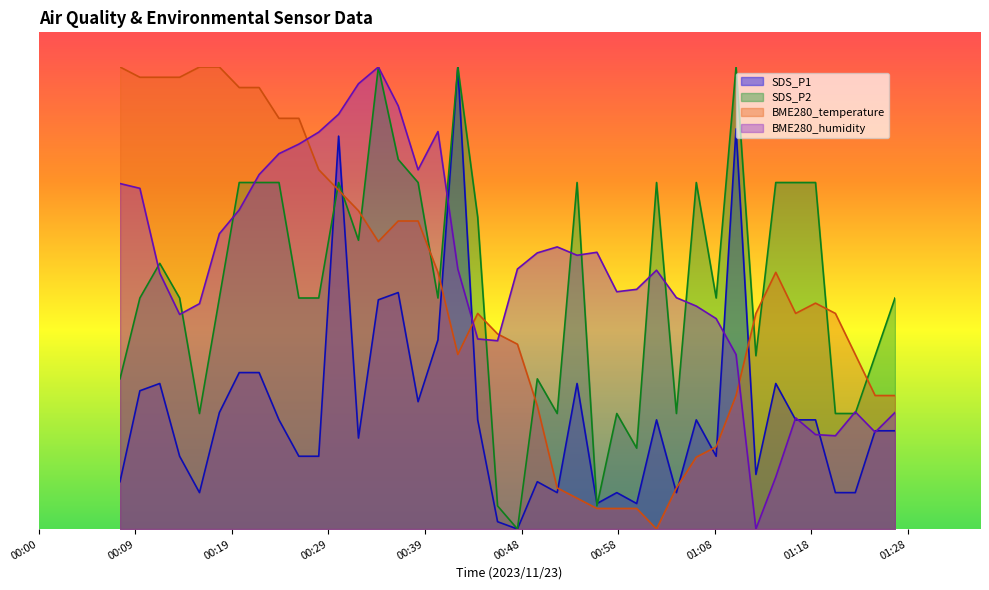

What are all the series names shown in the legend?

SDS_P1, SDS_P2, BME280_temperature, BME280_humidity